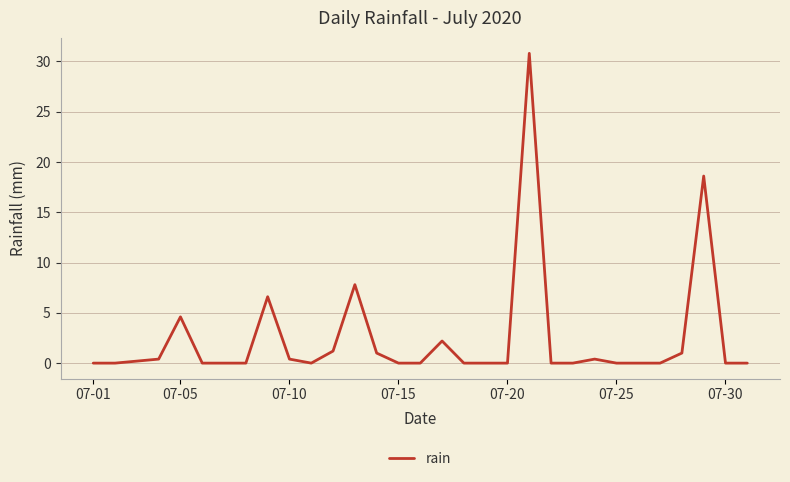

What is the maximum value shown in the chart?

30.8